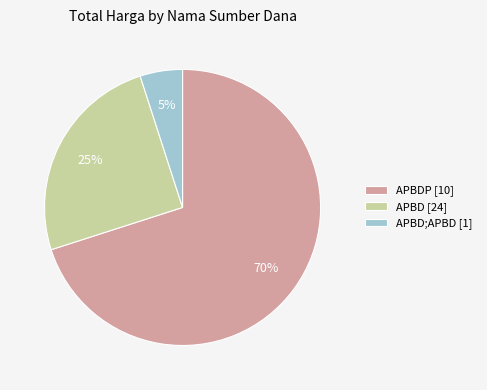

Count the number of slices in the pie.

3